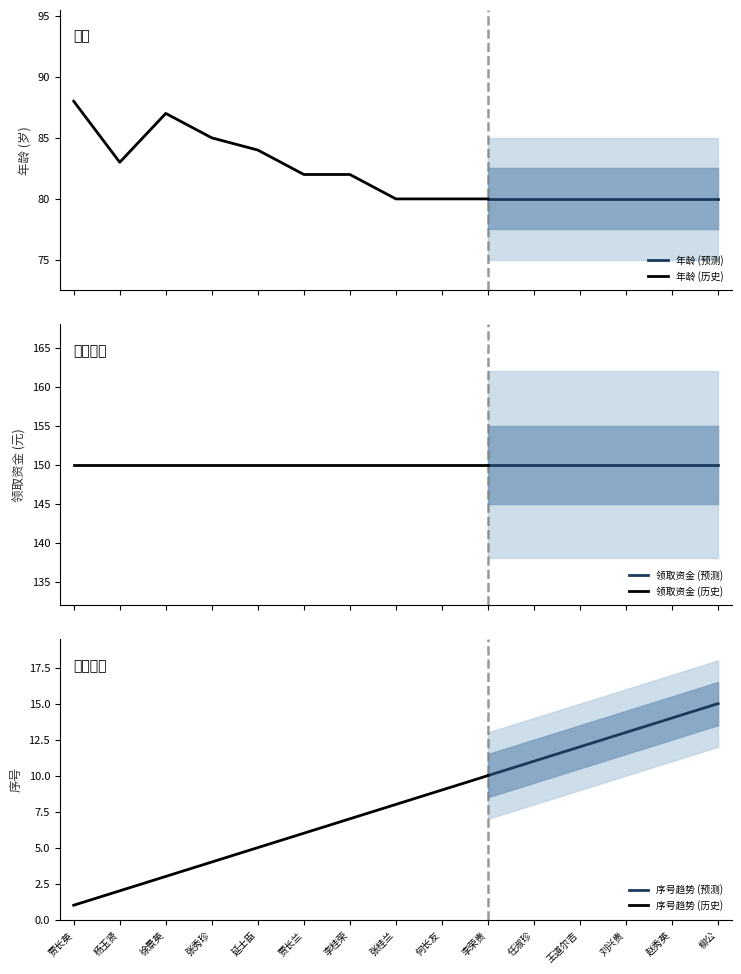

What is the sum of the 年龄 values at 赵秀英 and 贾长兰?

162